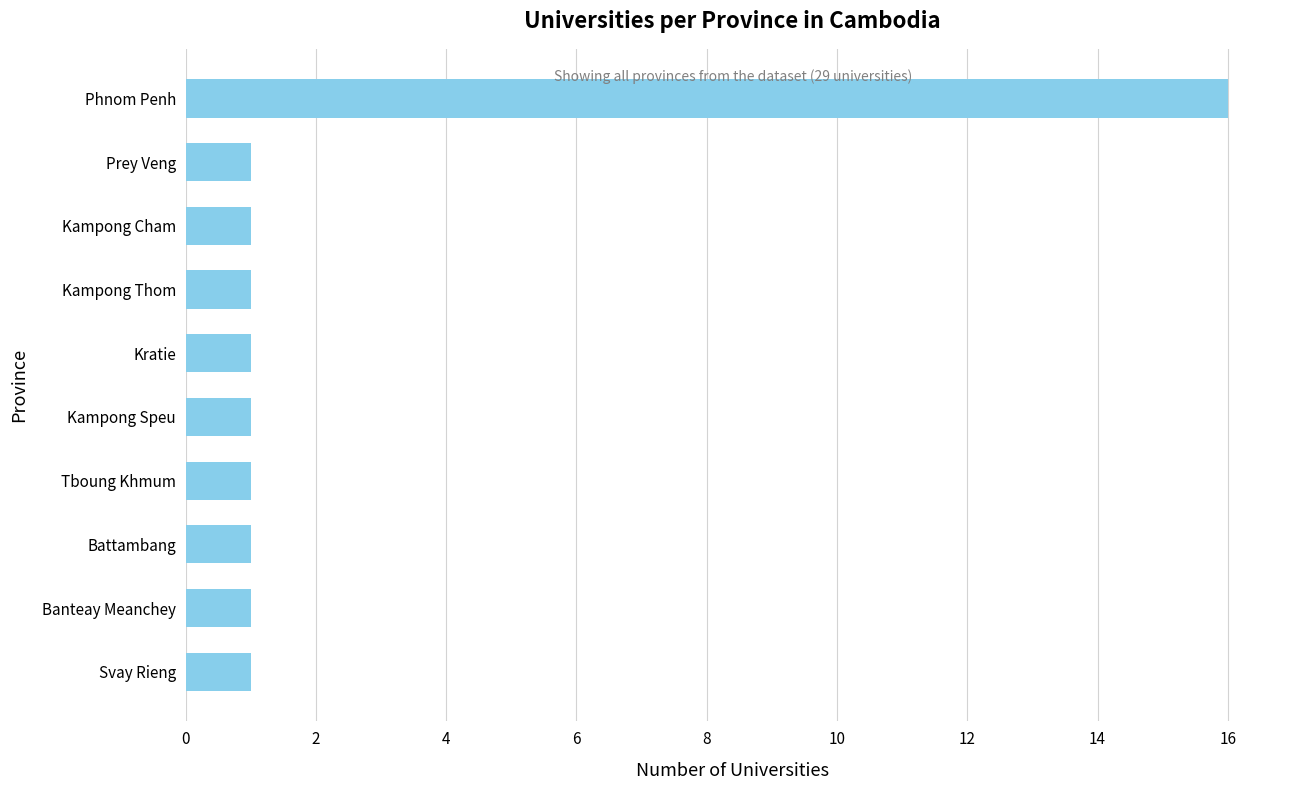

Which category has the highest value across all series?

Phnom Penh